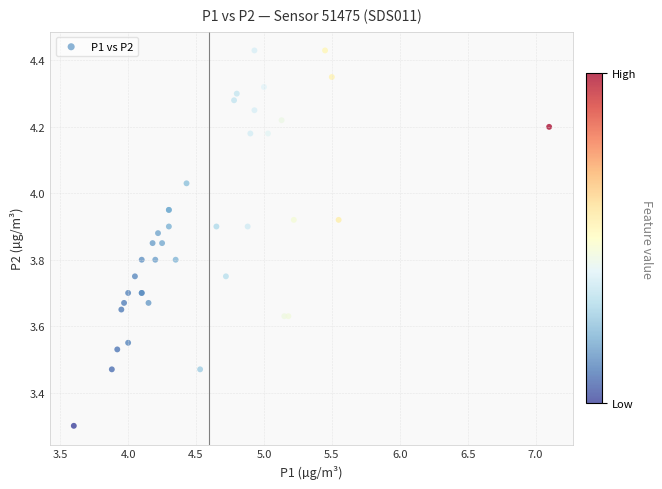

What Y value in the scatter plot is closest to 3?

3.3